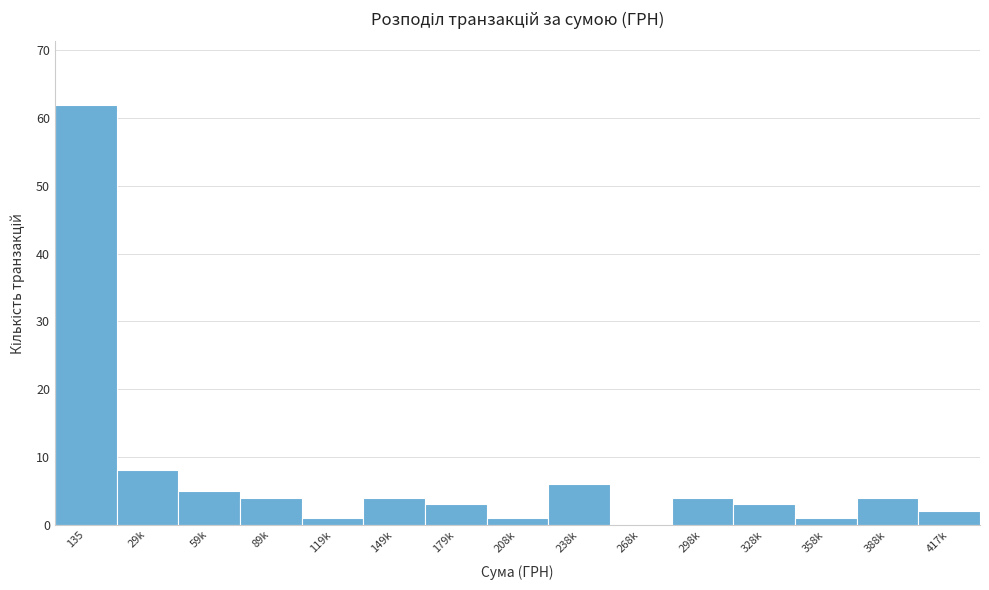

Reading right to left, transcribe all the data shown in this chart.

417k=2	388k=4	358k=1	328k=3	298k=4	268k=0	238k=6	208k=1	179k=3	149k=4	119k=1	89k=4	59k=5	29k=8	135=62